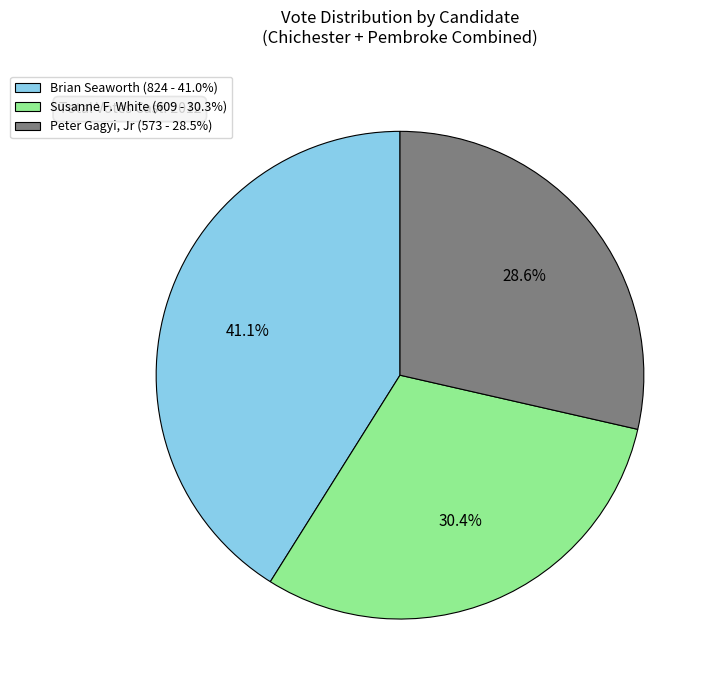

Combined, what portion of the pie is Peter Gagyi, Jr (573 - 28.5%) and Susanne F. White (609 - 30.3%)?

58.9%